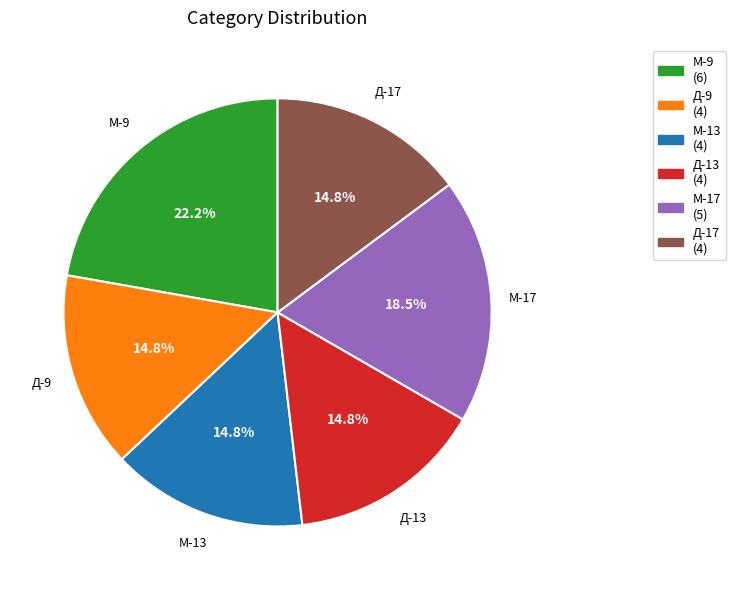

Between М-9 and Д-9, which is larger?

М-9